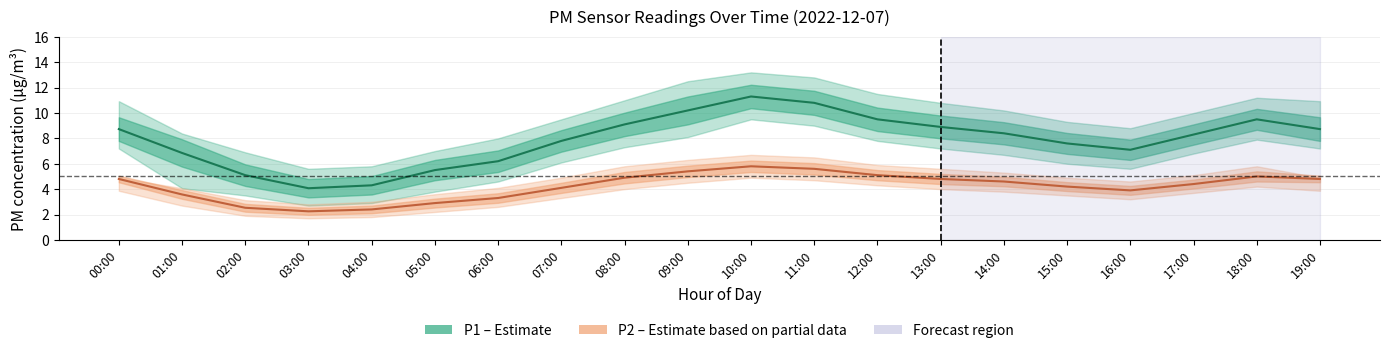

Reading right to left, list all the values displayed in this chart.

P1 (PM10): 19:00=8.7	18:00=9.5	17:00=8.3	16:00=7.1	15:00=7.6	14:00=8.4	13:00=8.9	12:00=9.5	11:00=10.8	10:00=11.3	09:00=10.2	08:00=9.1	07:00=7.8	06:00=6.2	05:00=5.5	04:00=4.3	03:00=4.1	02:00=5.1	01:00=6.8	00:00=8.7
P2 (PM2.5): 19:00=4.8	18:00=5.0	17:00=4.4	16:00=3.9	15:00=4.2	14:00=4.6	13:00=4.8	12:00=5.1	11:00=5.6	10:00=5.8	09:00=5.4	08:00=4.9	07:00=4.1	06:00=3.3	05:00=2.9	04:00=2.4	03:00=2.2	02:00=2.5	01:00=3.6	00:00=4.8